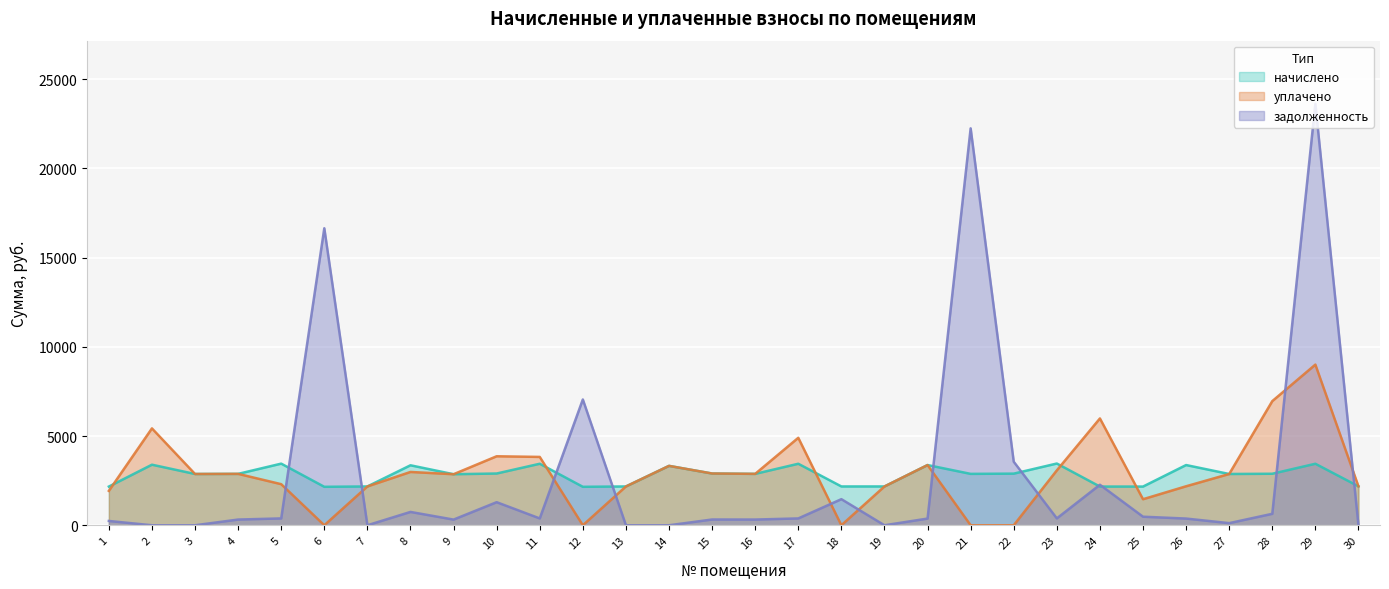

Where is the first local minimum for задолженность?

7